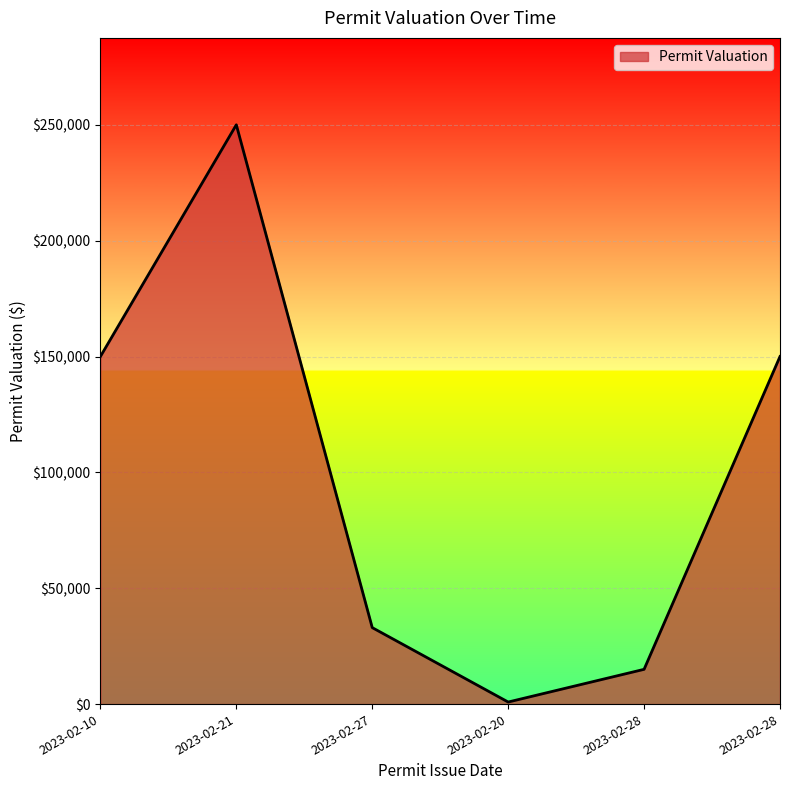

Reading left to right, what are all the values shown in this chart?

150000	250000	33000	886	15000	150000